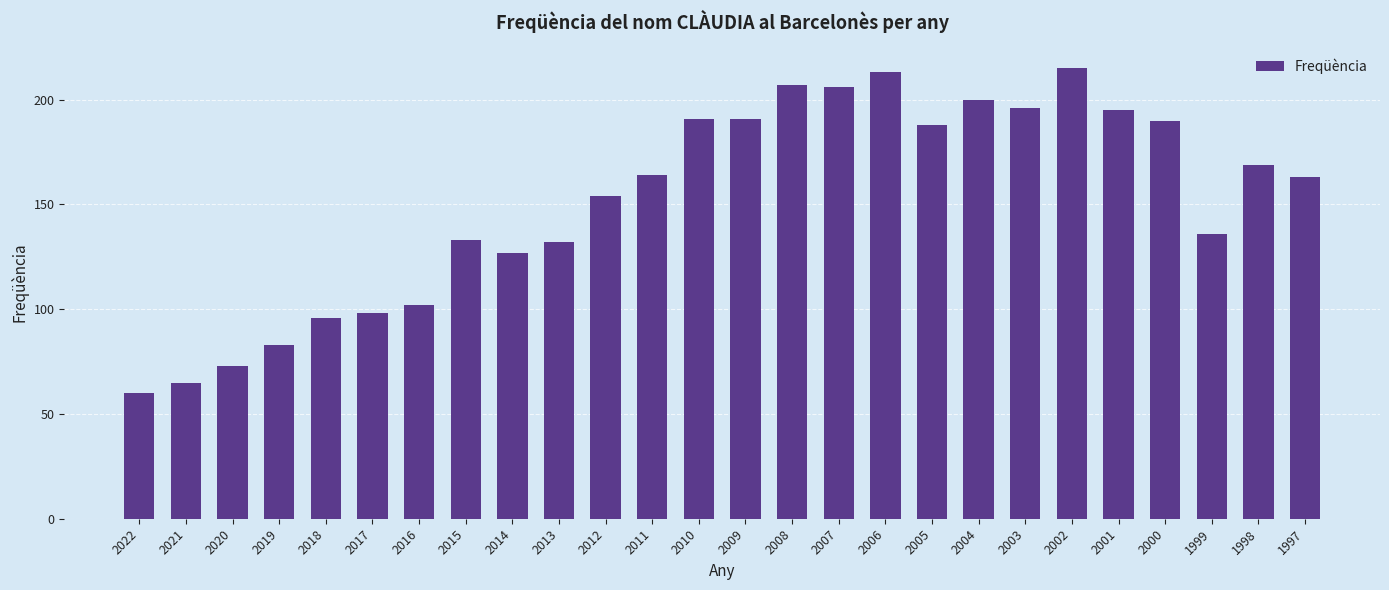

At which category does the chart reach its minimum across all series?

2022